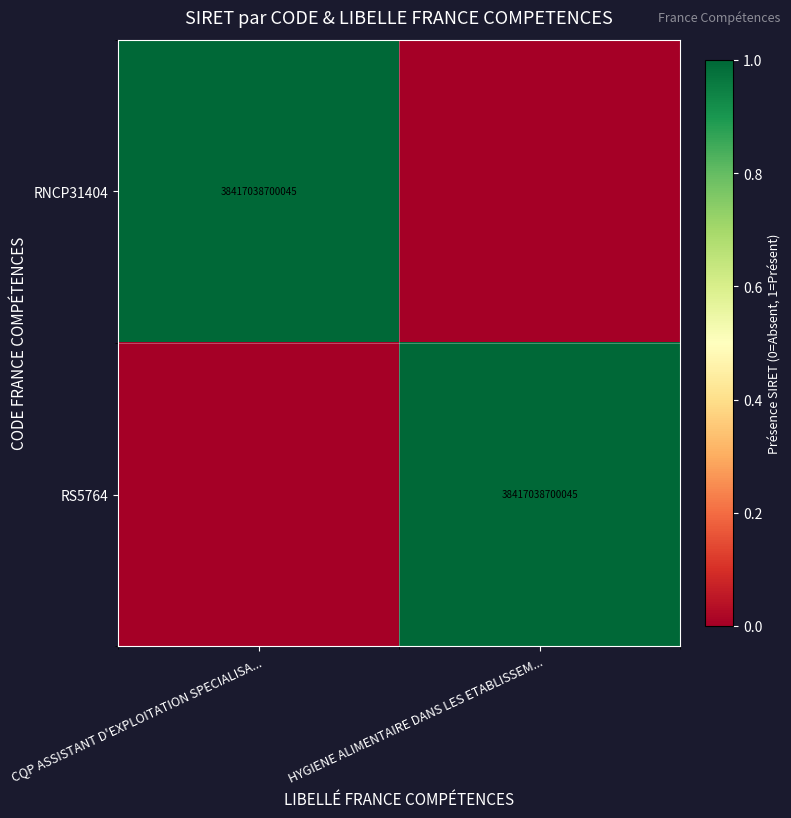

The value of RS5764 at HYGIENE ALIMENTAIRE DANS LES ETABLISSEM... is 38417038700045. True or false?

True